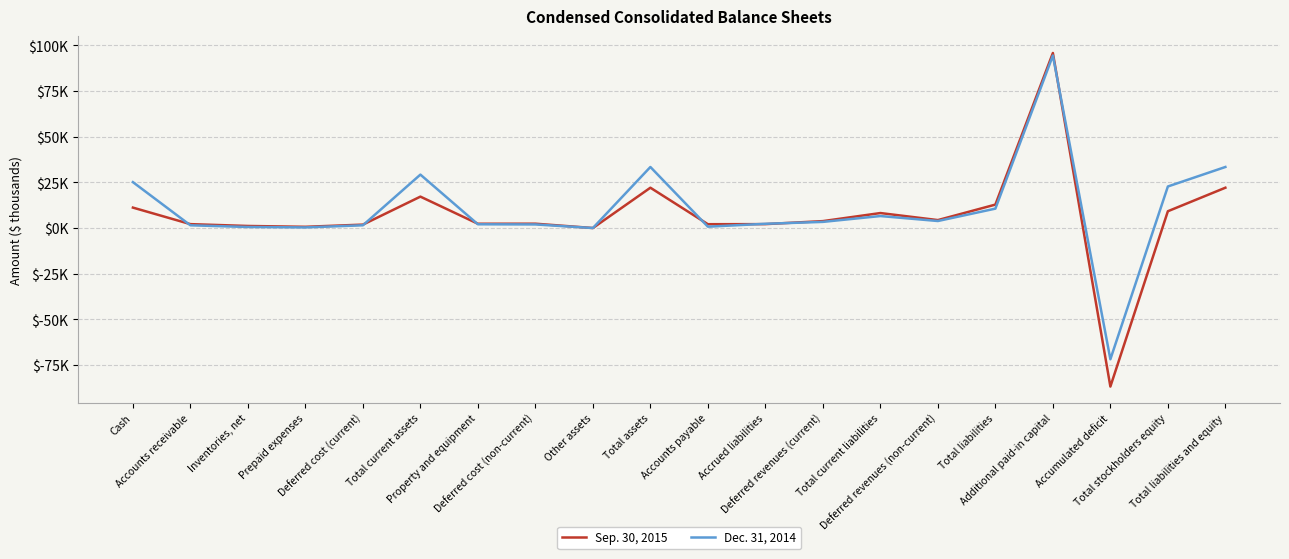

Does the chart display data point markers on the line(s)?

No